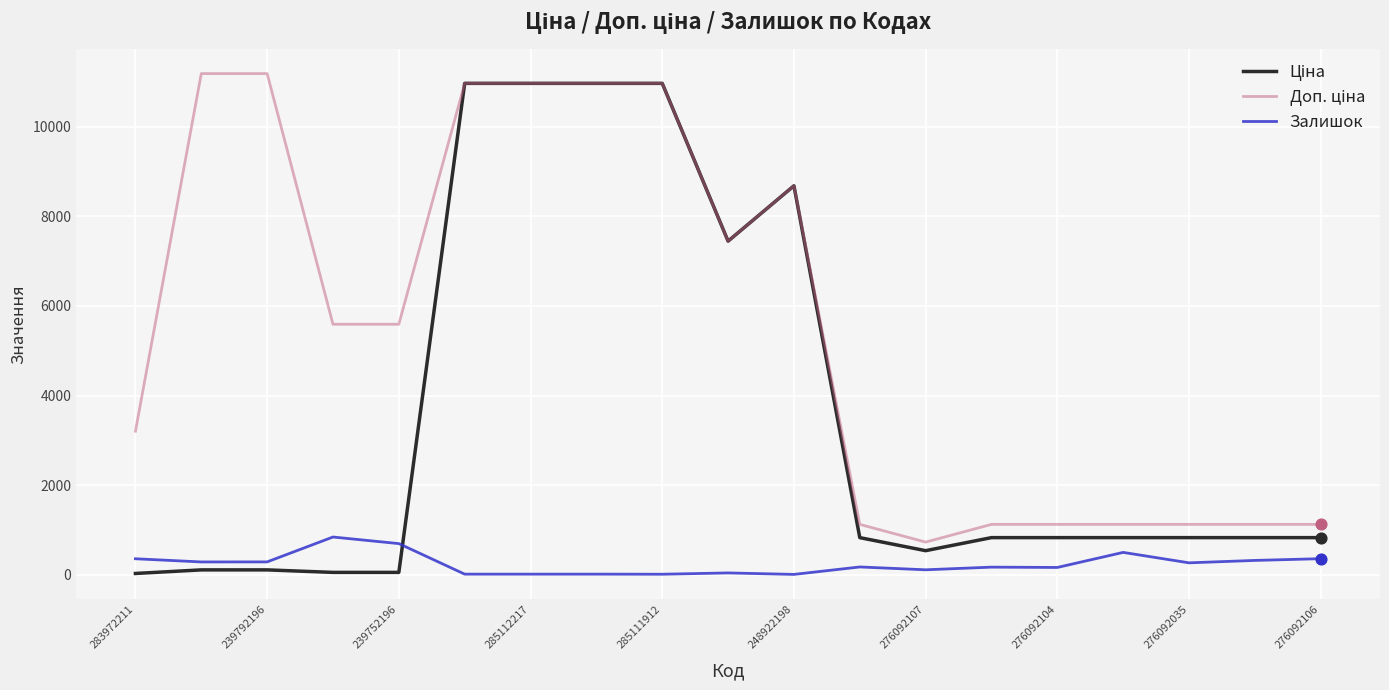

Does the chart have visible grid lines?

Yes